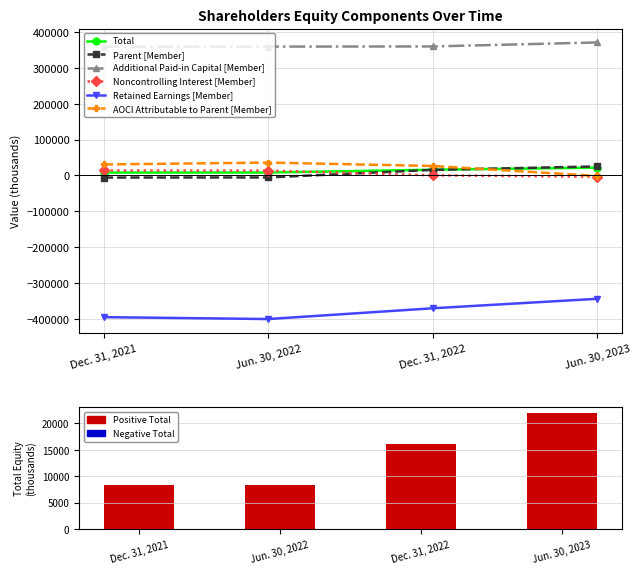

What are all the series names shown in the legend?

Total, Parent [Member], Additional Paid-in Capital [Member], Noncontrolling Interest [Member], Retained Earnings [Member], AOCI Attributable to Parent [Member]